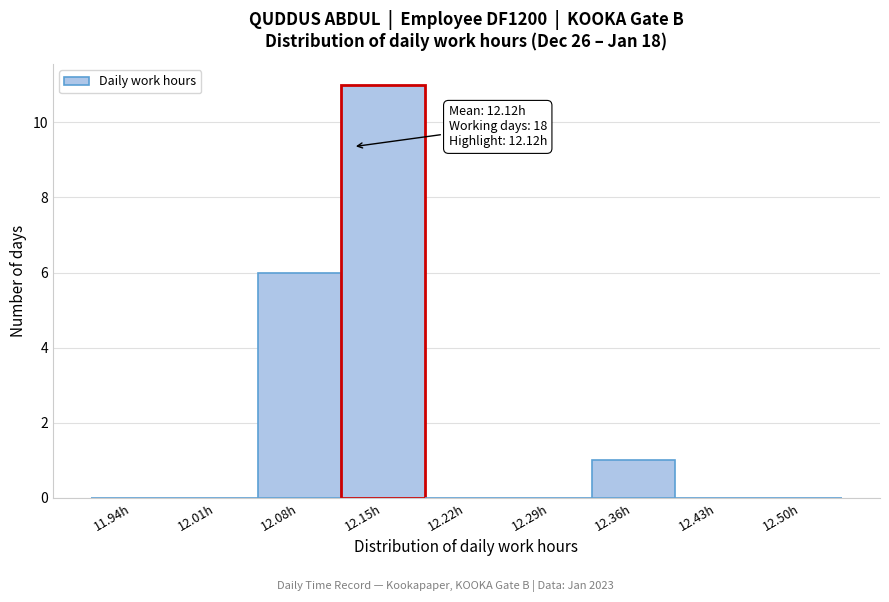

Which range on the x-axis has the tallest bar?

12.11 to 12.18